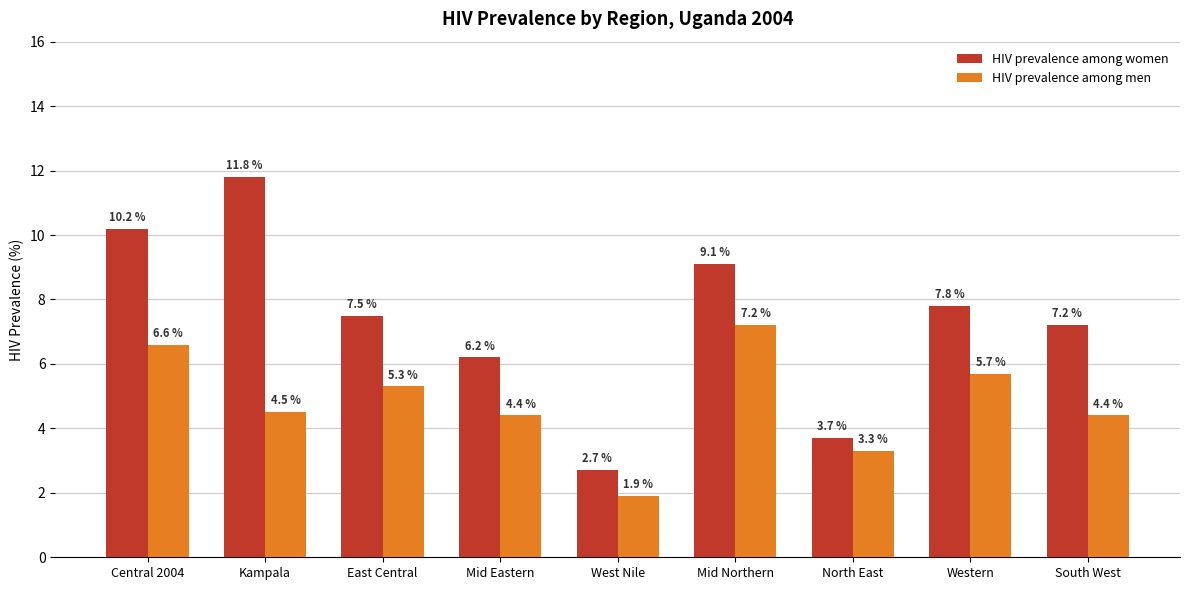

What is the average value of the HIV prevalence among men series?

4.8